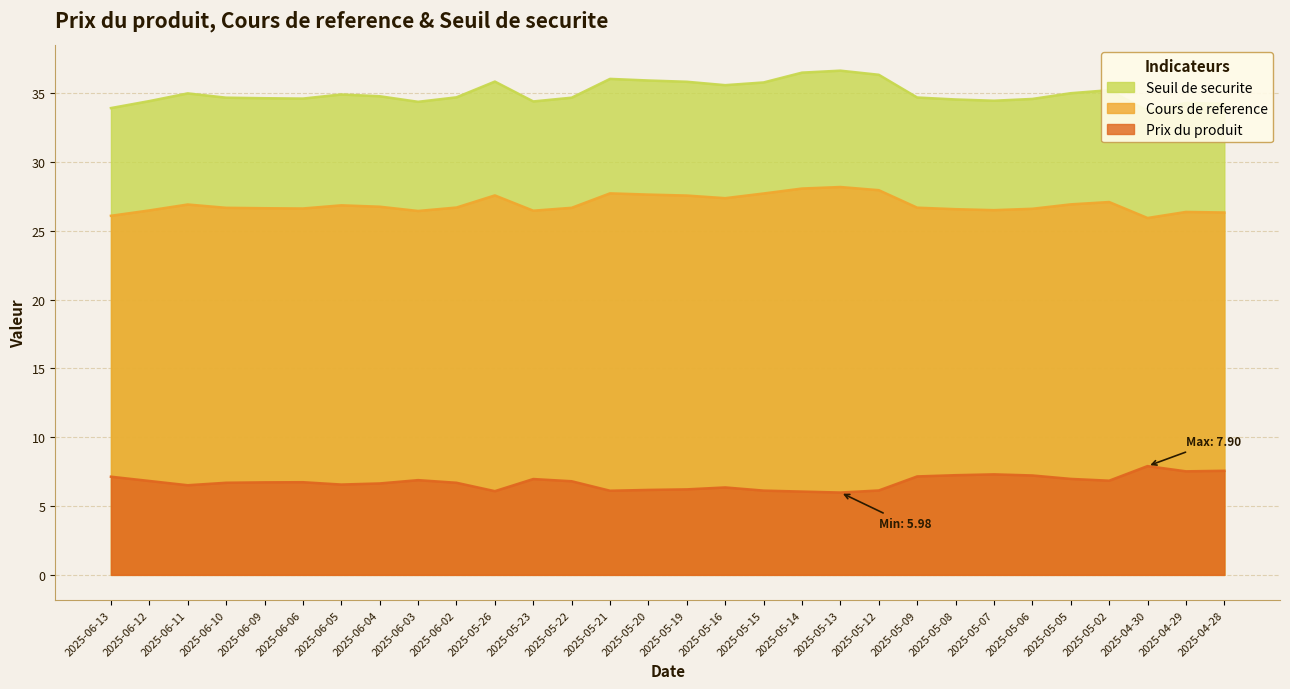

Reading right to left, what are all the values shown in this chart?

Prix du produit: 7.6	7.5	7.9	6.8	7.0	7.2	7.3	7.2	7.2	6.1	6.0	6.0	6.1	6.3	6.2	6.2	6.1	6.8	7.0	6.1	6.7	6.9	6.6	6.6	6.7	6.7	6.7	6.5	6.8	7.1
Cours de reference: 26.3	26.4	25.9	27.1	26.9	26.6	26.5	26.6	26.7	27.9	28.2	28.1	27.7	27.4	27.6	27.6	27.7	26.7	26.4	27.6	26.7	26.4	26.7	26.8	26.6	26.6	26.7	26.9	26.5	26.1
Seuil de securite: 34.2	34.3	33.7	35.2	35.0	34.6	34.4	34.5	34.7	36.3	36.6	36.5	35.8	35.6	35.8	35.9	36.0	34.7	34.4	35.8	34.7	34.4	34.8	34.9	34.6	34.6	34.7	35.0	34.4	33.9